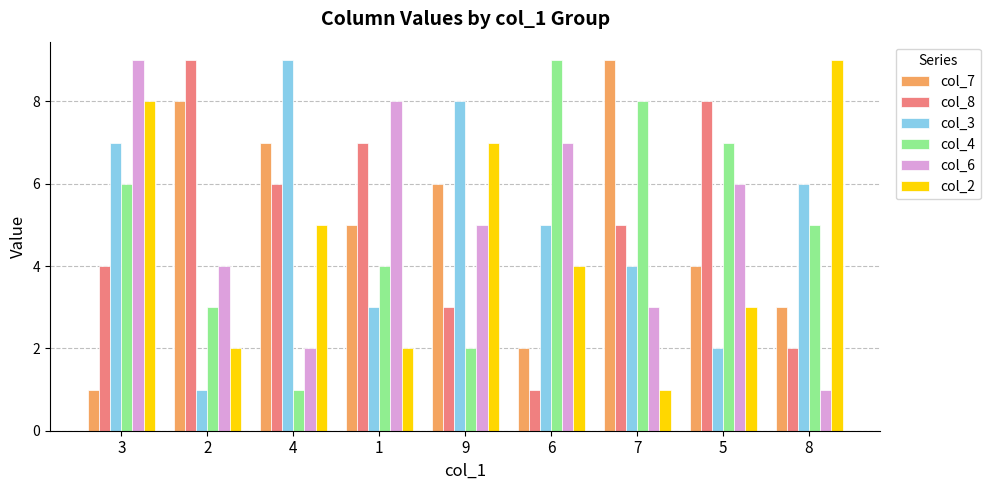

At which category is the sum across all series the highest?

3